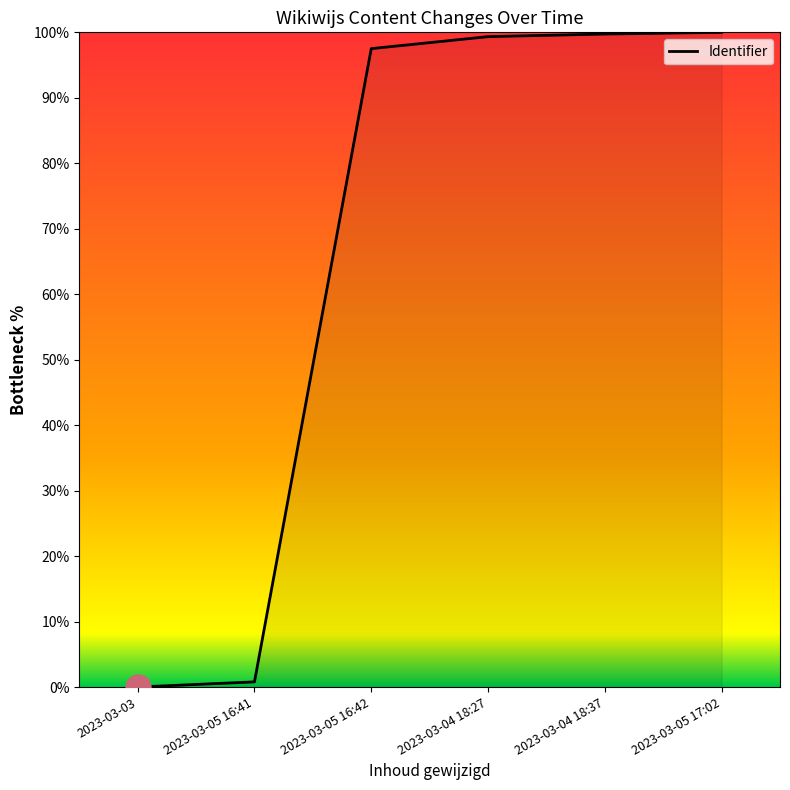

Does the chart have visible grid lines?

No